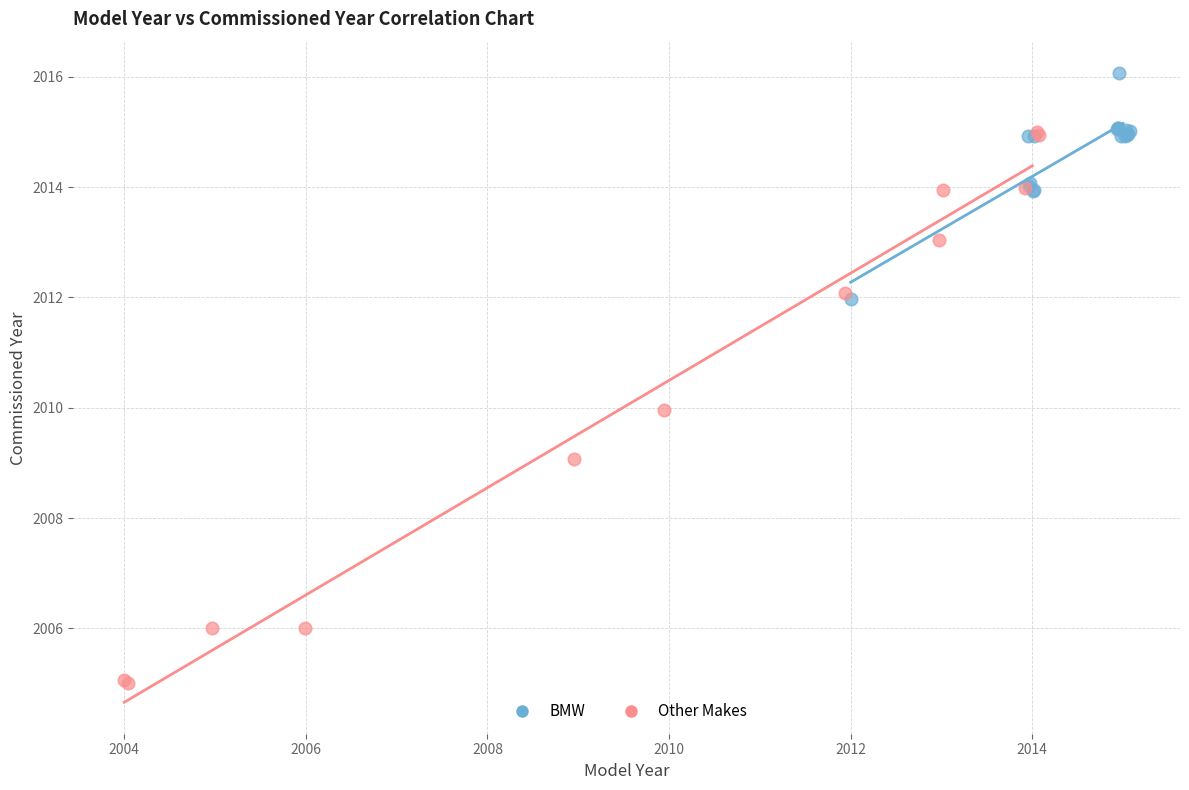

Which series has the widest spread of Y values?

Other Makes